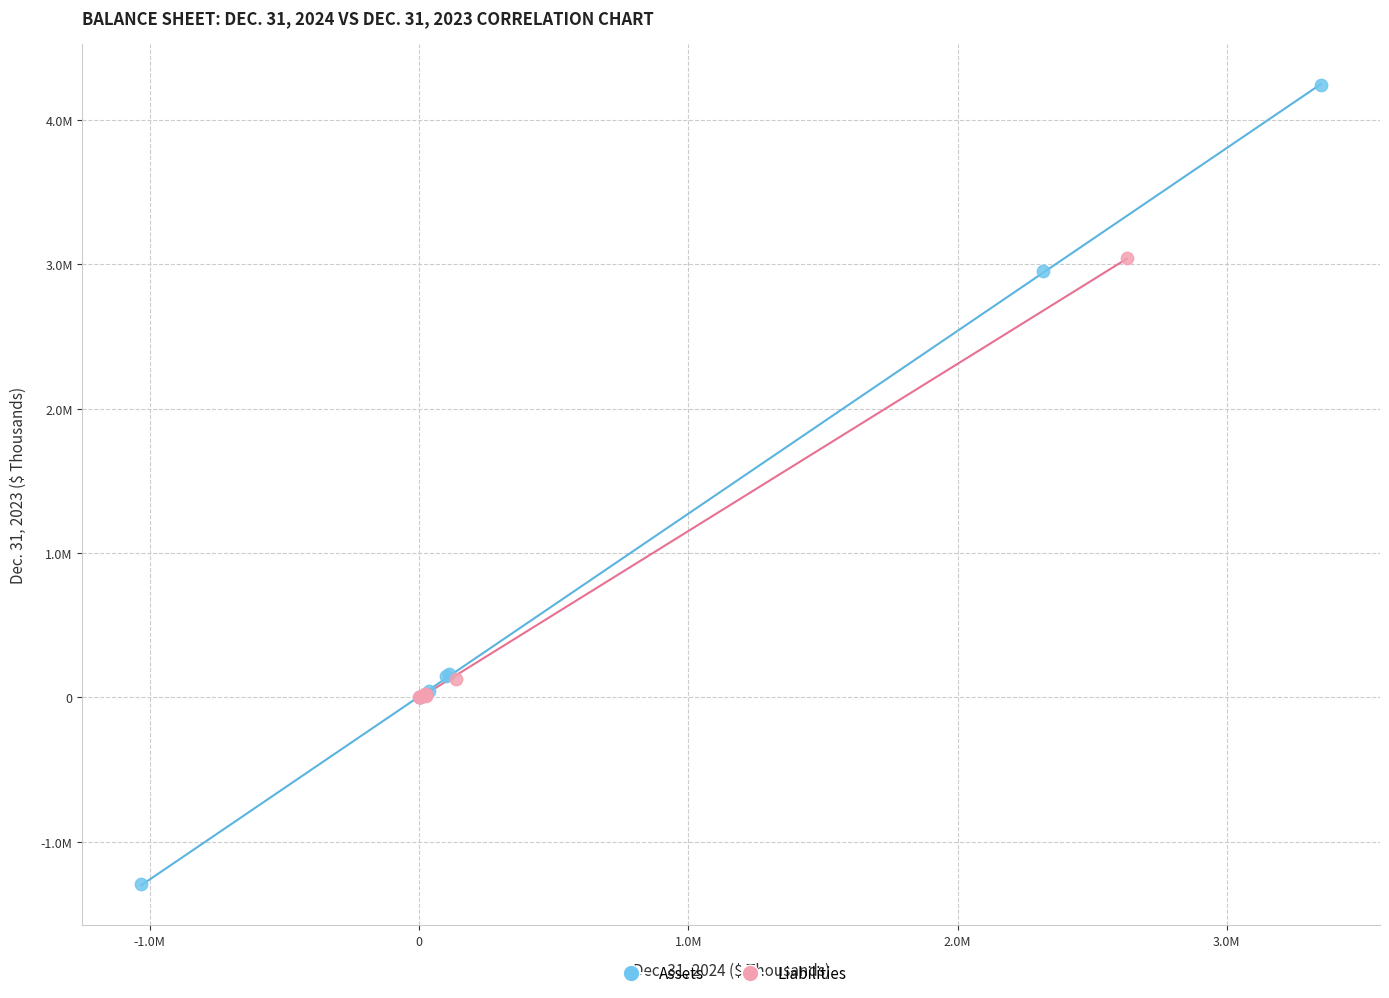

Which series contains the lowest Y value?

Assets